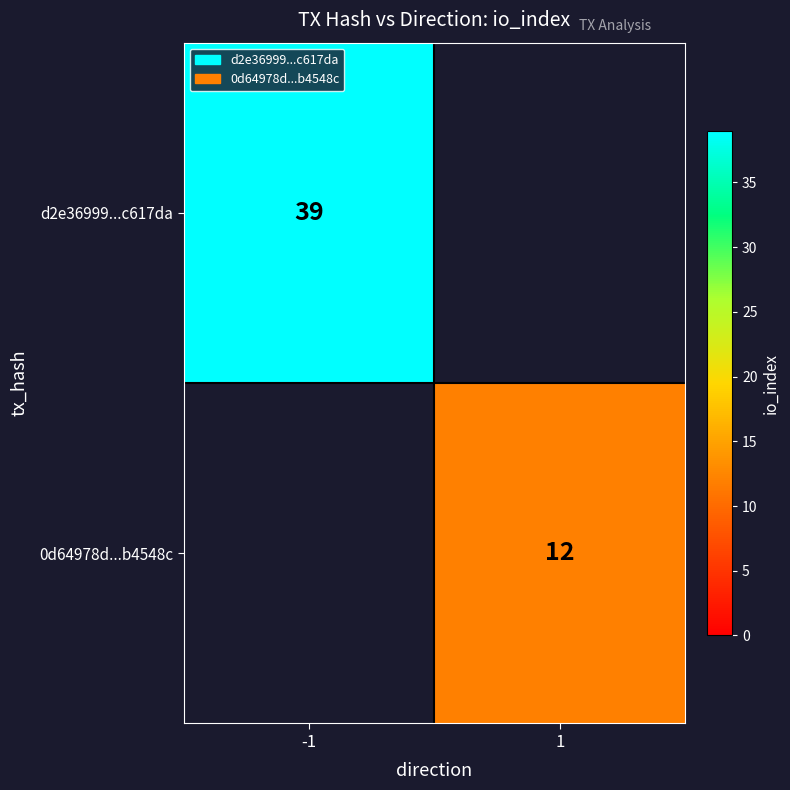

True or false: 0d64978d...b4548c has a value of 3 at 1.

False